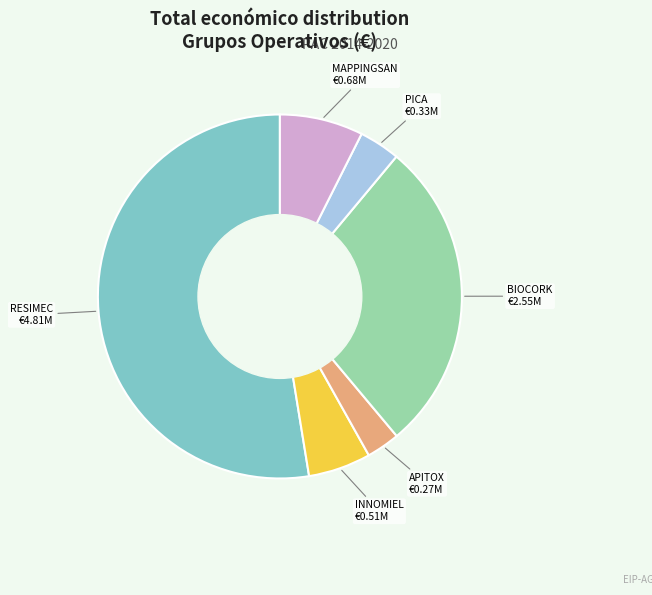

Is there a majority slice in this chart?

Yes